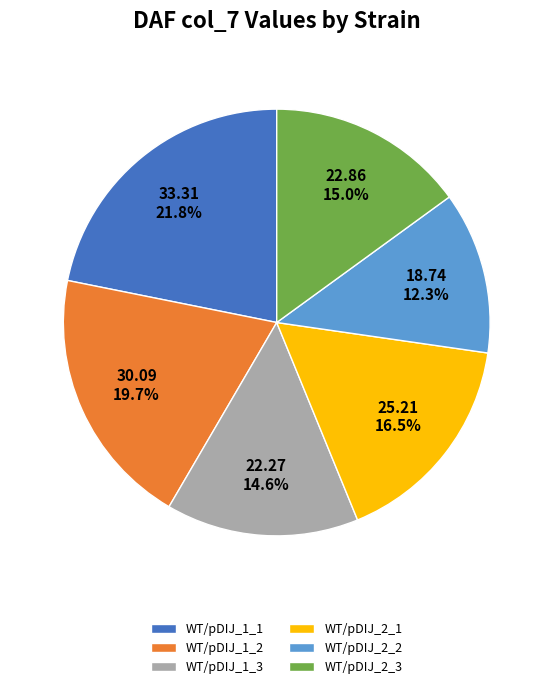

What is the smallest slice in the pie chart?

WT/pDIJ_2_2